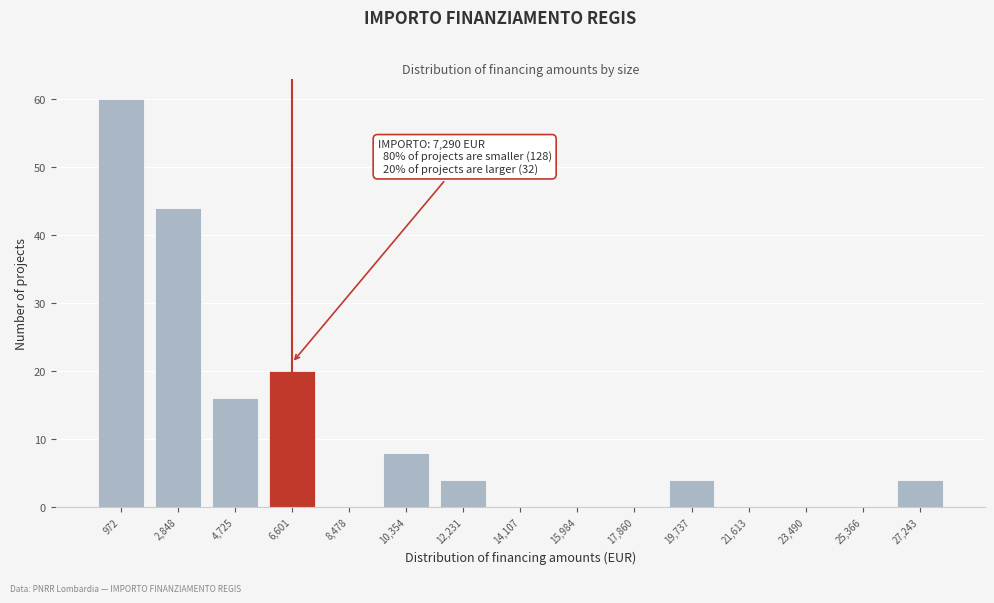

Reading left to right, transcribe all the data shown in this chart.

972=60	2,848=44	4,725=16	6,601=20	8,478=0	10,354=8	12,231=4	14,107=0	15,984=0	17,860=0	19,737=4	21,613=0	23,490=0	25,366=0	27,243=4